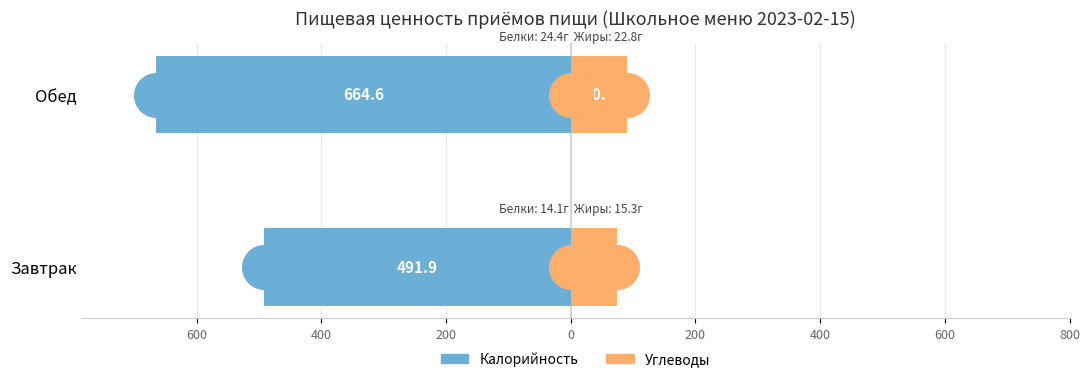

Which series has the largest Y range (max minus min)?

Калорийность